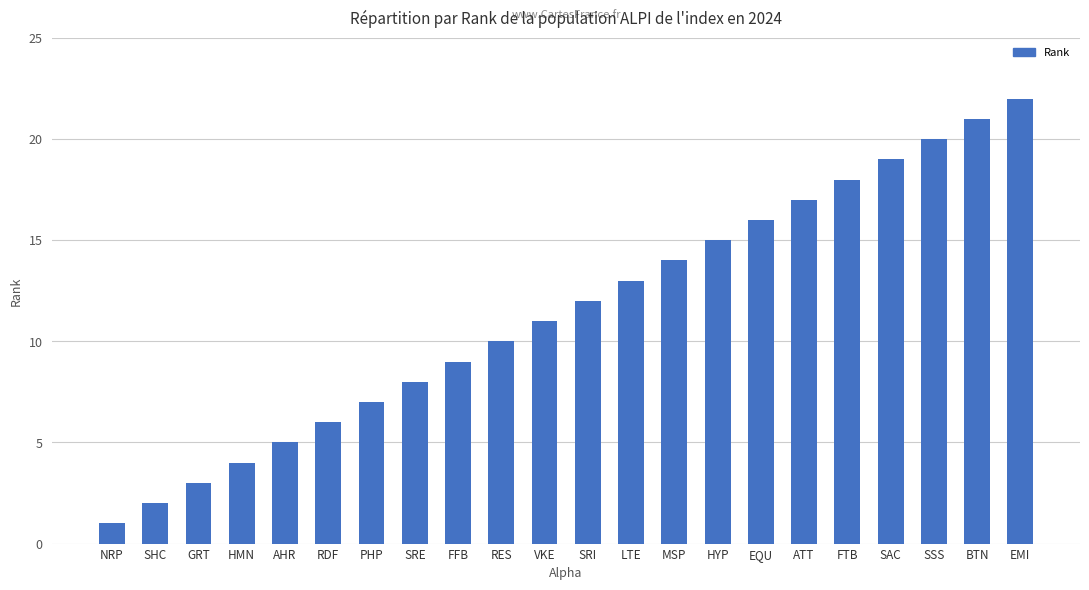

What is the average value?

12